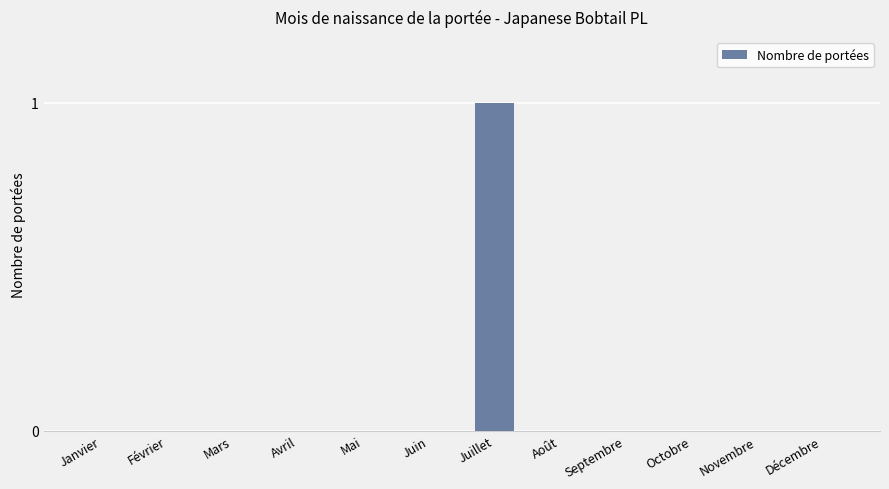

At which category does the chart reach its peak across all series?

Juillet